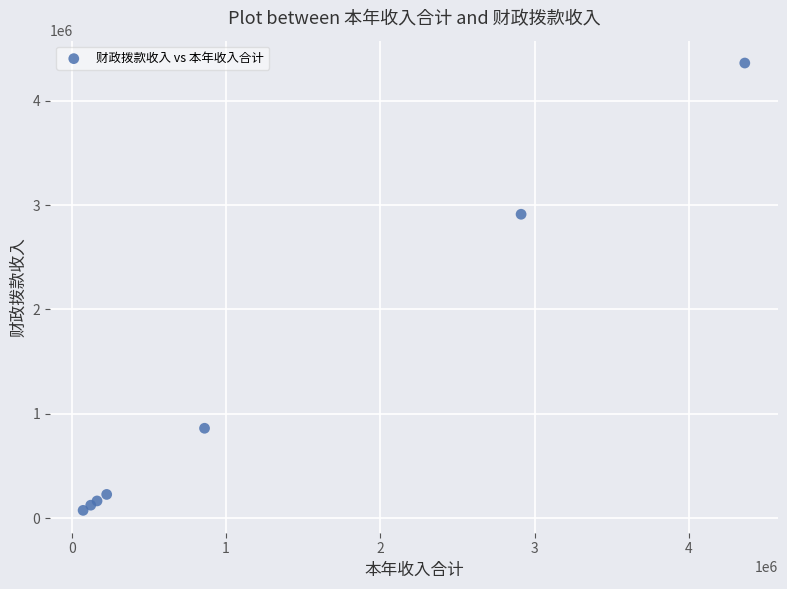

What Y value in the scatter plot is closest to 2218126?

2912487.9